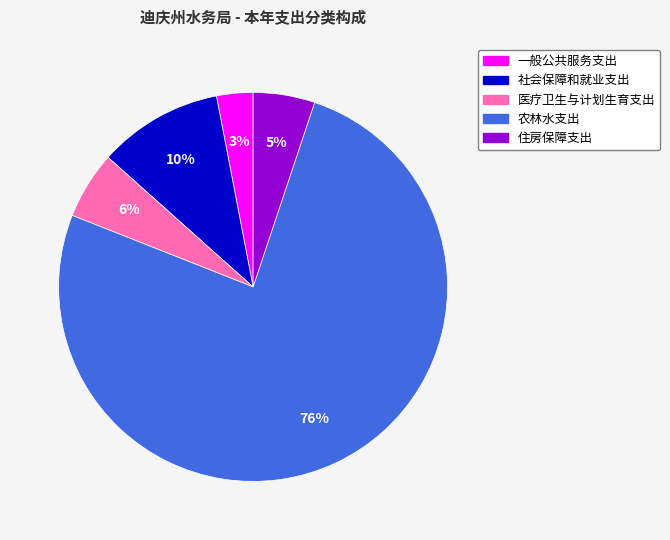

To the nearest percent, what percentage of the pie is 一般公共服务支出?

3%